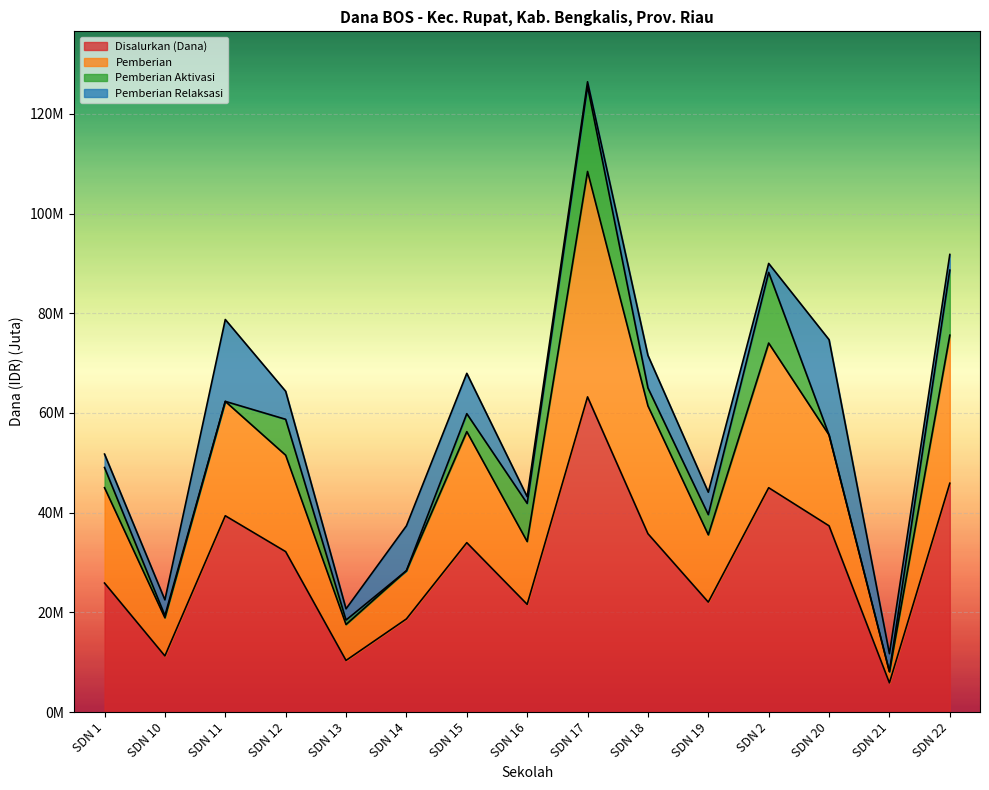

True or false: Disalurkan (Dana) has more than 0 points higher than both neighbors.

True